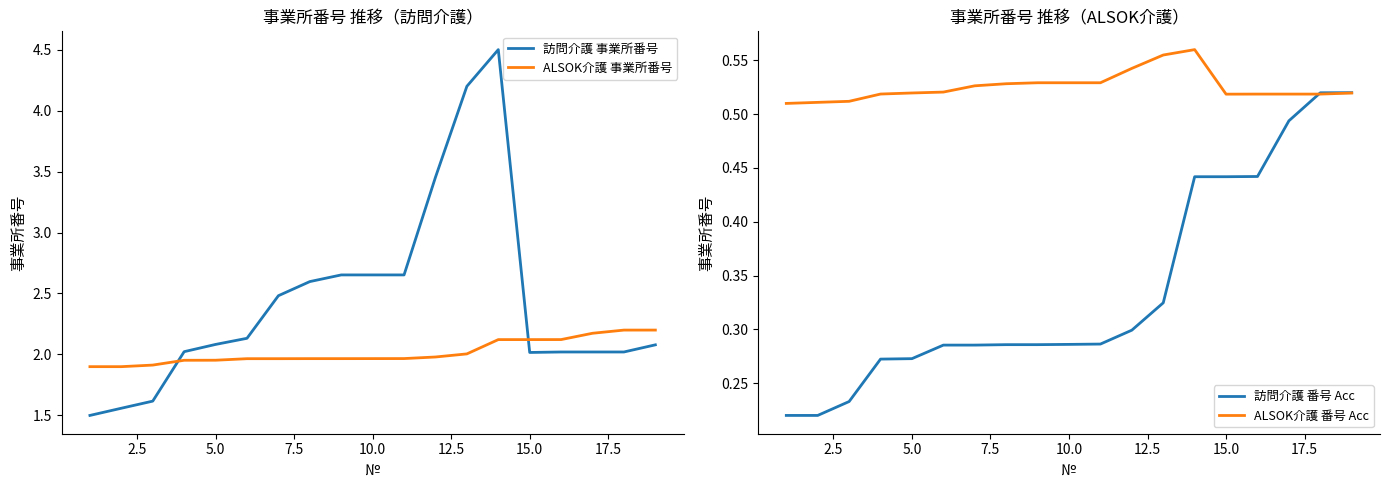

What is the maximum value for 訪問介護 事業所番号?

4.5